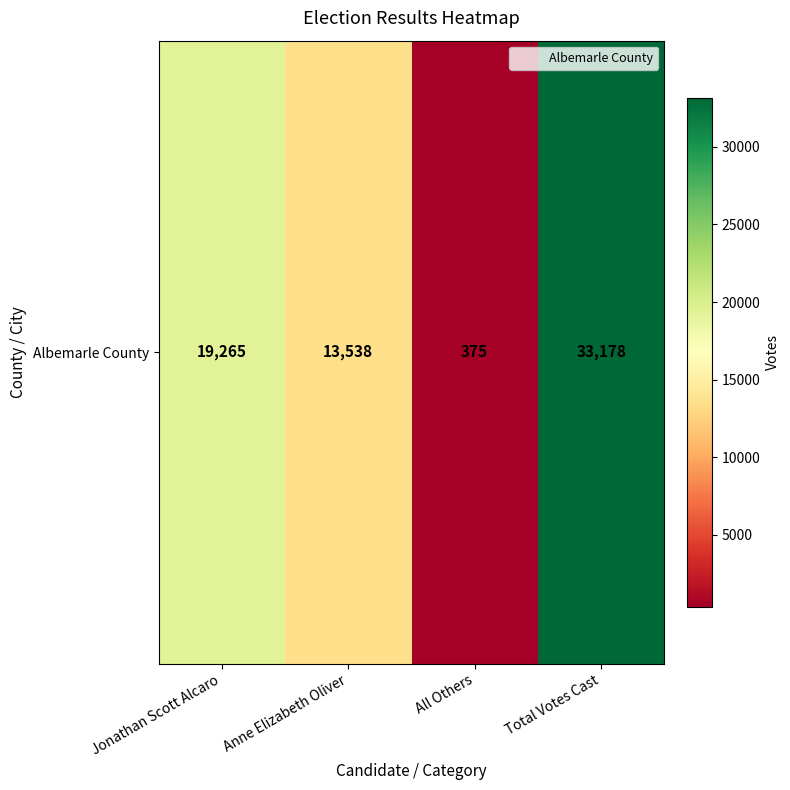

Count the values in the range 13538 to 33178.

3